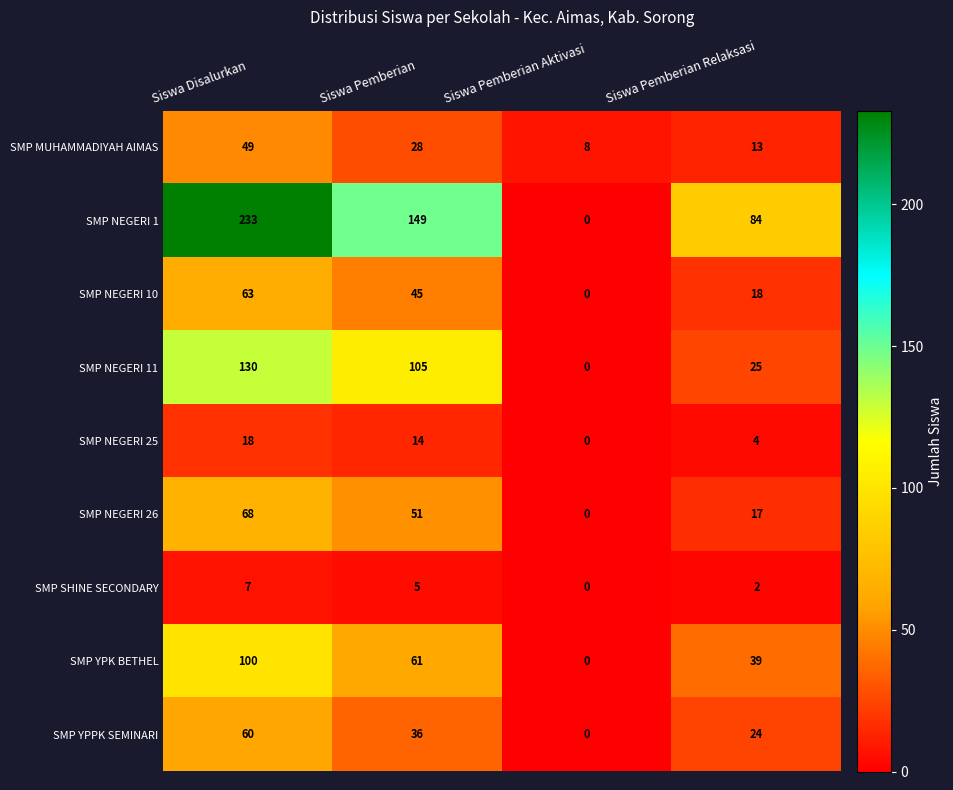

What is the spread (max minus min) of values at Siswa Pemberian Relaksasi?

82